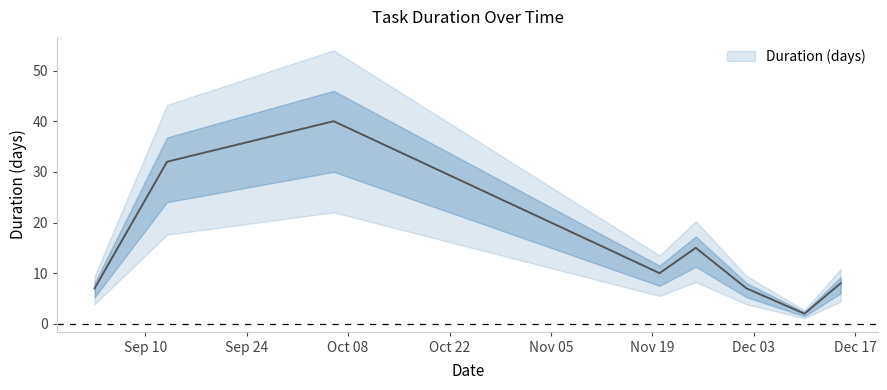

At which label is the value closest to 21?

2019-11-25